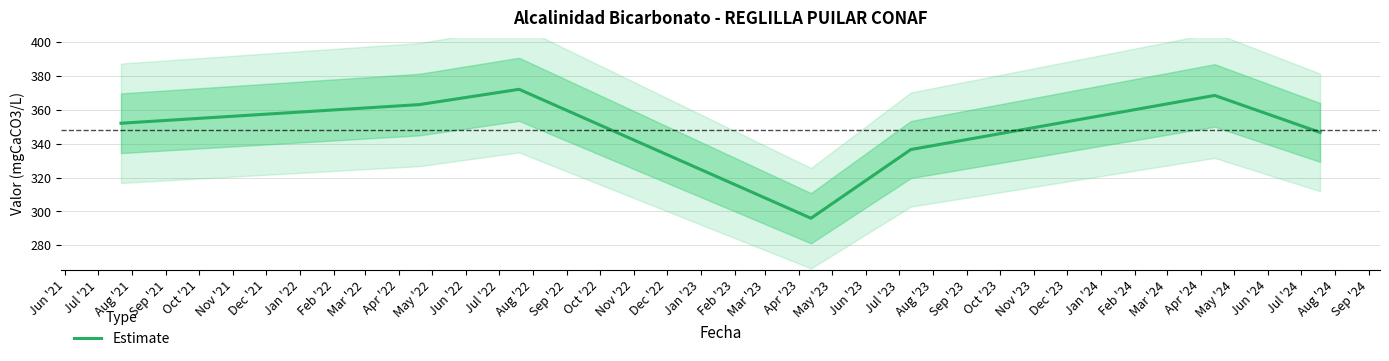

What is the minimum value for Estimate?

296.0